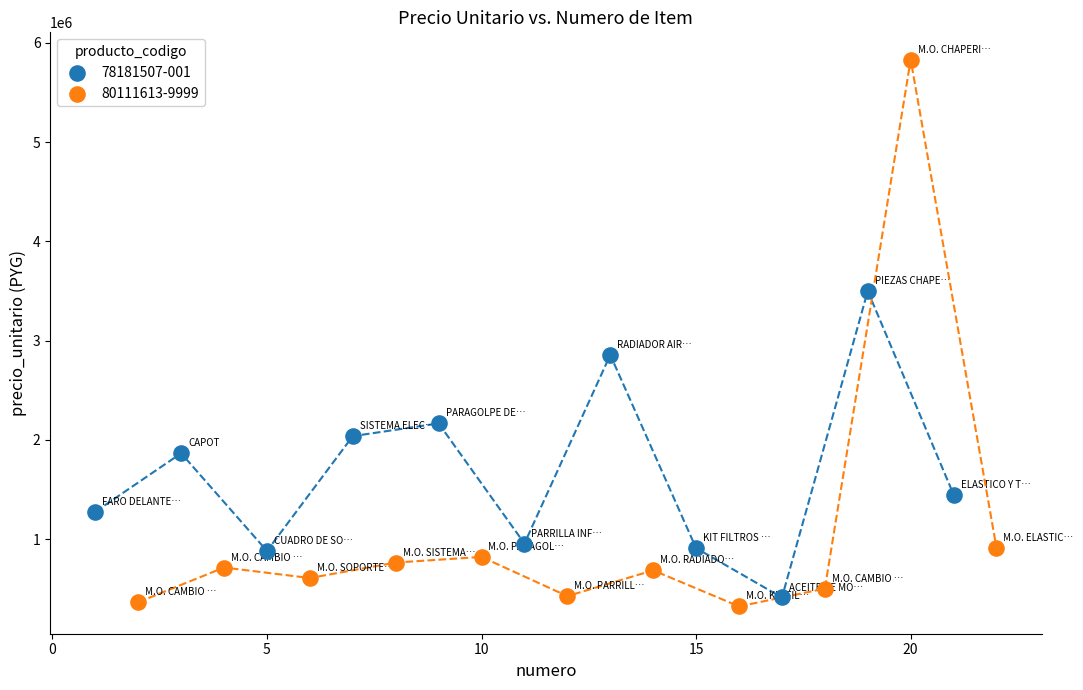

Which series has the largest Y range (max minus min)?

80111613-9999